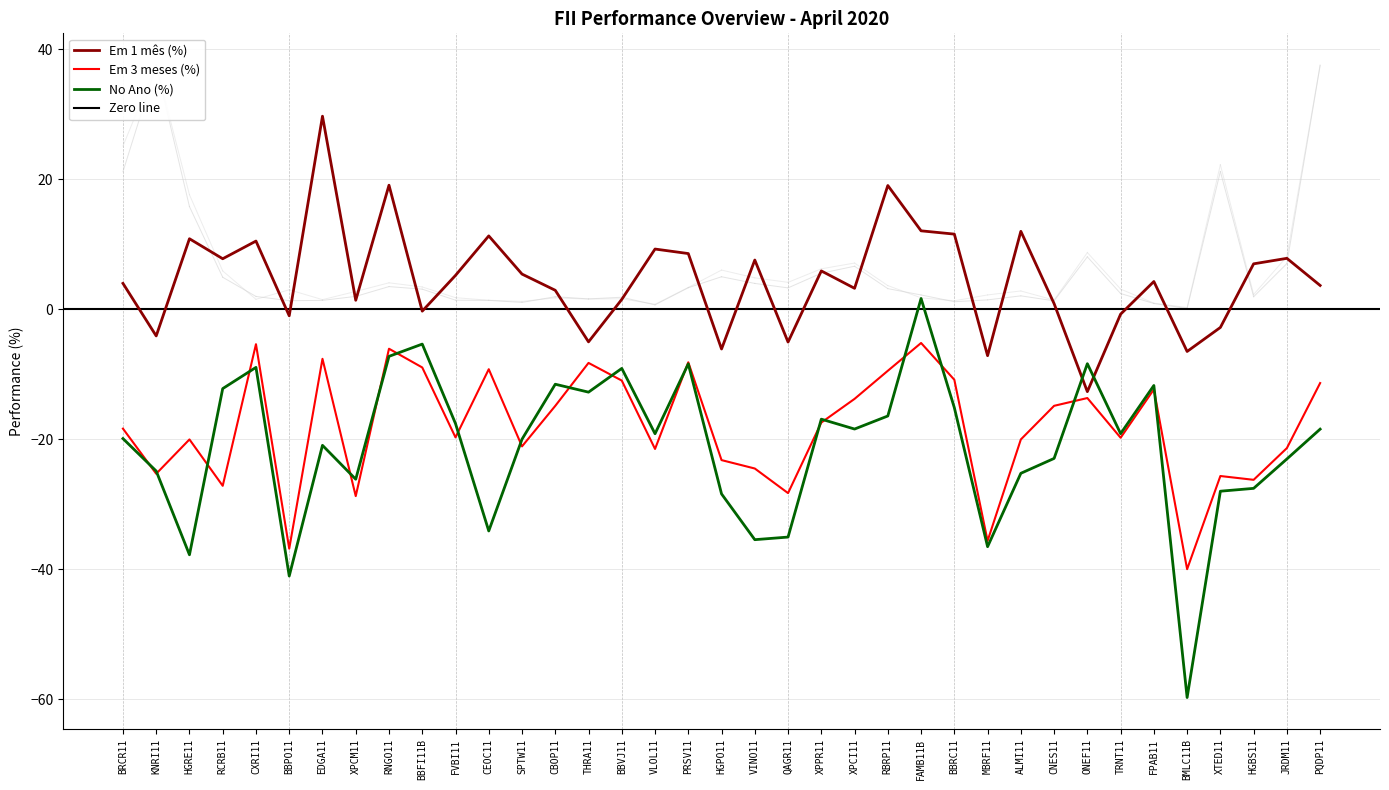

Which category has the lowest value in the Em 1 mes series?

ONEF11